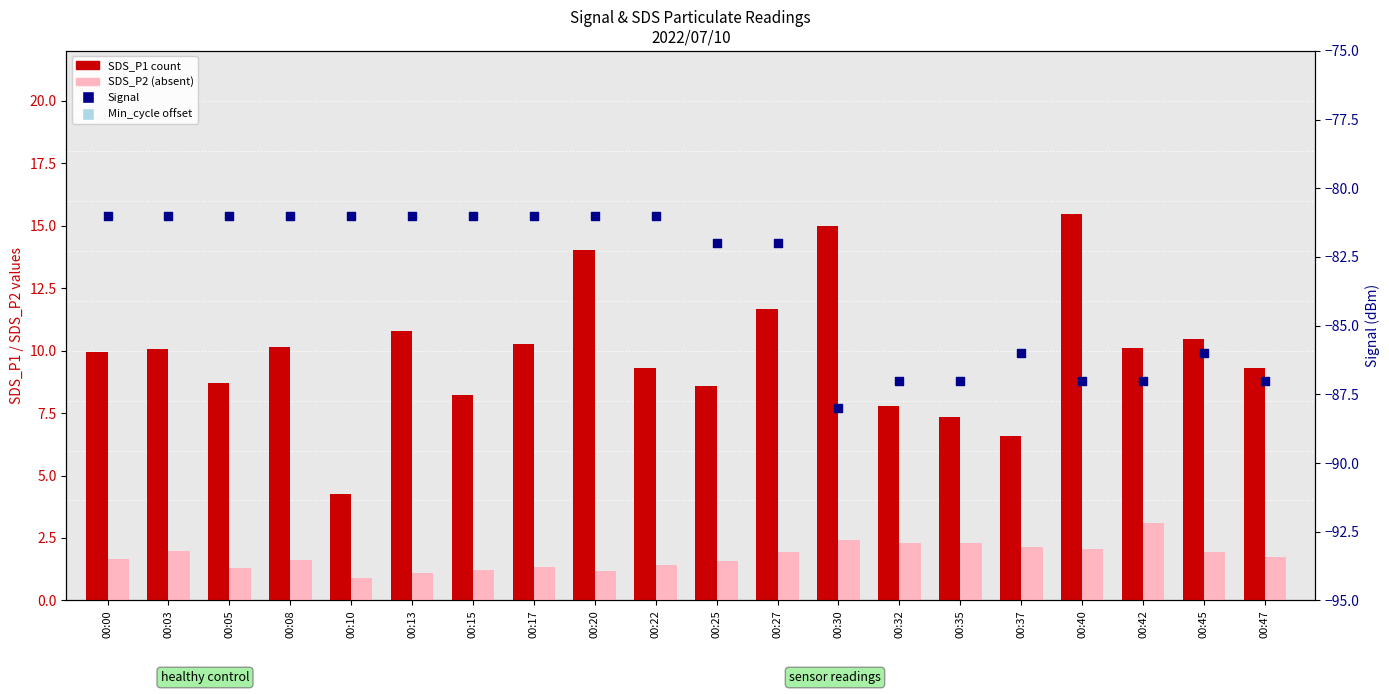

What are all the series names shown in the legend?

SDS_P1 (count), SDS_P2 (absent), Signal, Min_cycle offset